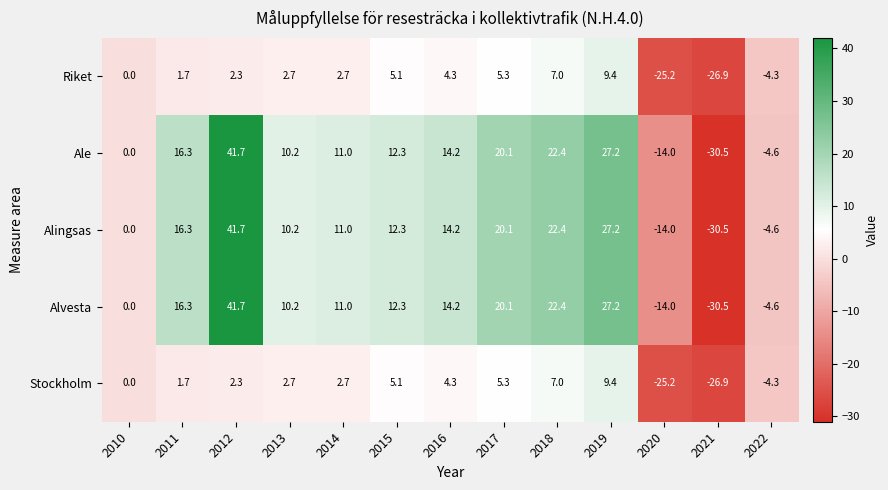

What is the total value across all series at 2022?

-22.4